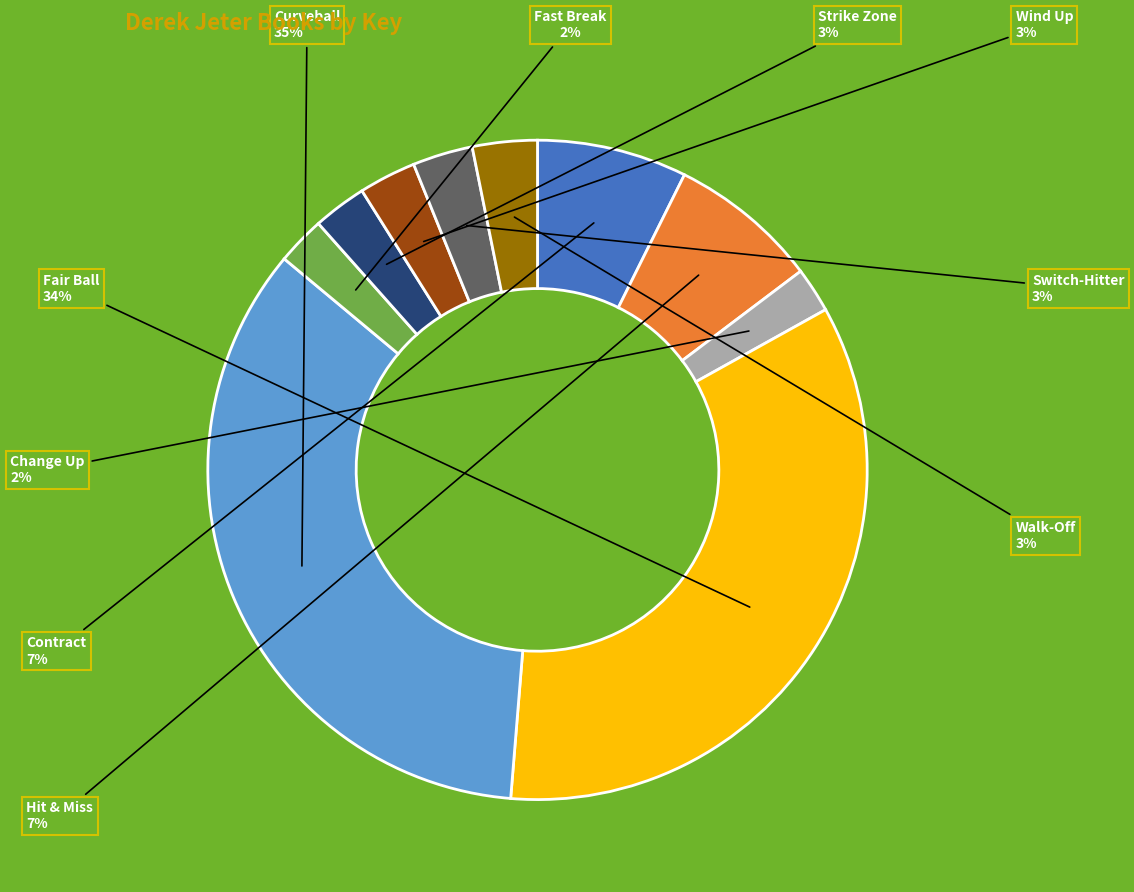

Between Wind Up and Change Up, which is larger?

Wind Up